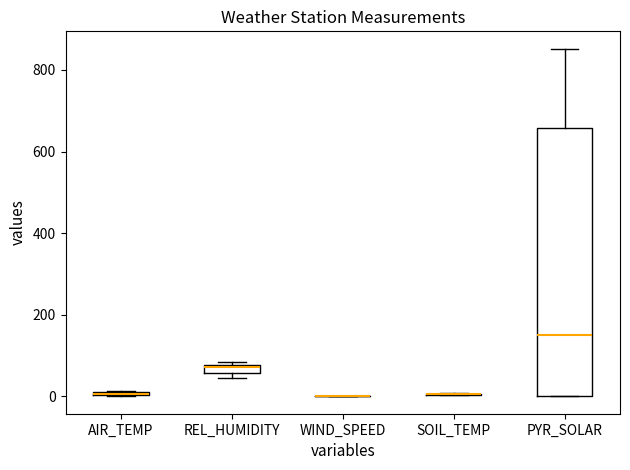

Which box is the tallest, from its lower edge to its upper edge?

PYR_SOLAR